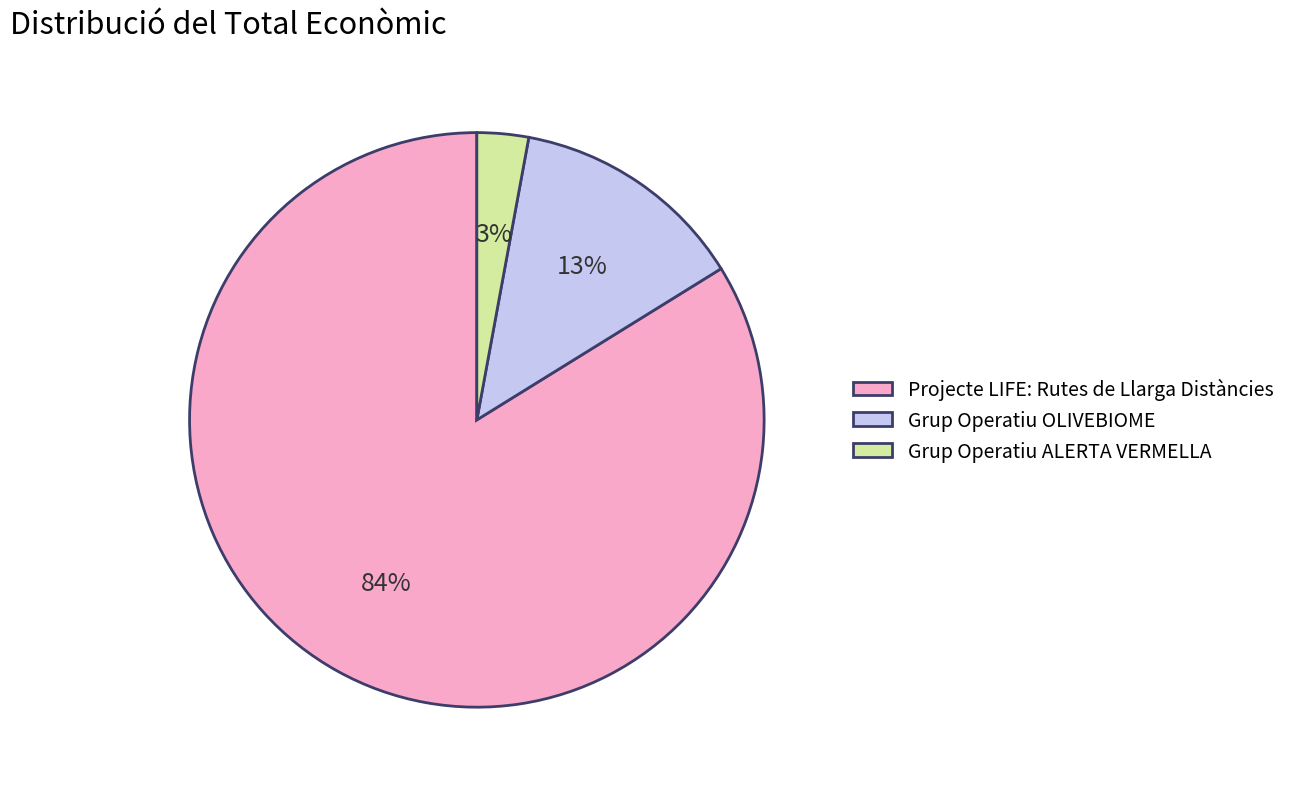

Which has a higher value, Grup Operatiu ALERTA VERMELLA or Grup Operatiu OLIVEBIOME?

Grup Operatiu OLIVEBIOME